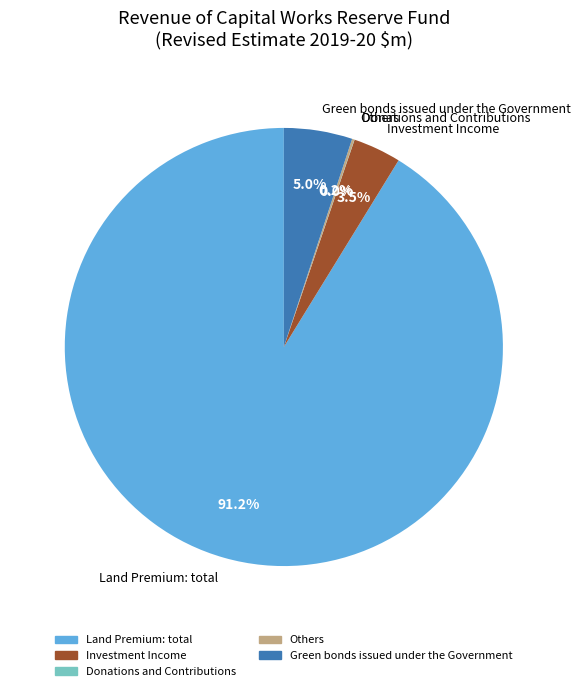

Is it true that Investment Income is 10% of the pie?

False